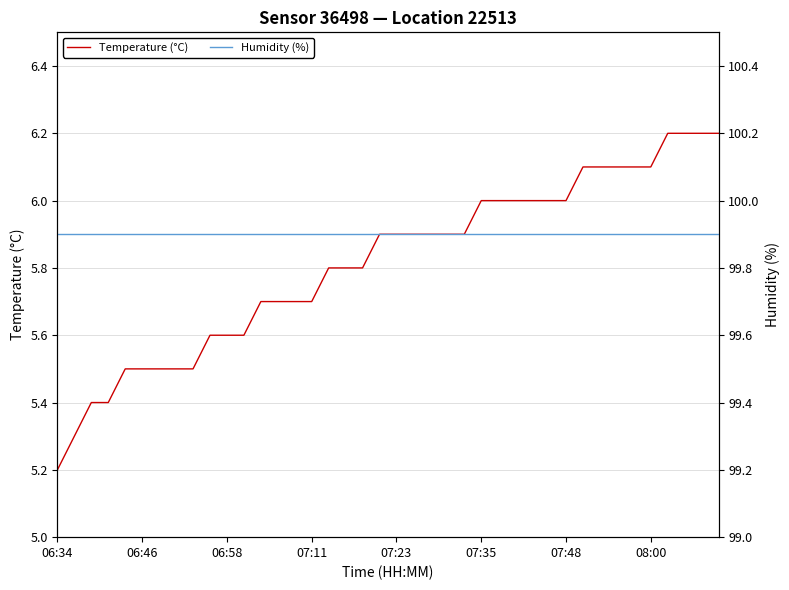

Is it true that Temperature (°C) equals 9.3 at 06:34?

False